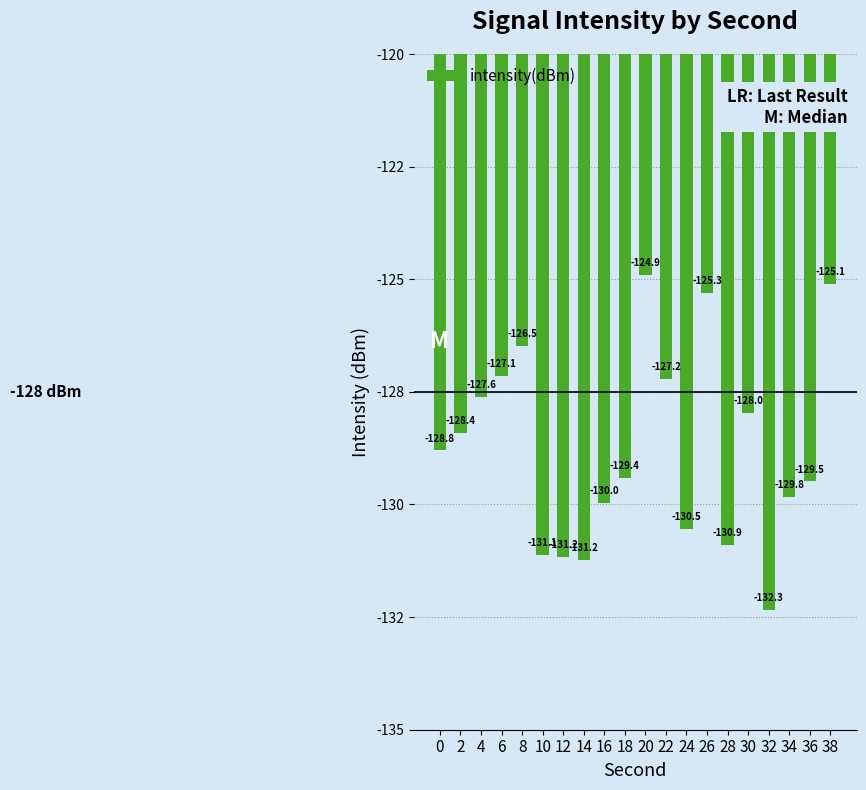

Reading left to right, what are all the values shown in this chart?

0=-128.8	2=-128.4	4=-127.6	6=-127.1	8=-126.5	10=-131.1	12=-131.2	14=-131.2	16=-130.0	18=-129.4	20=-124.9	22=-127.2	24=-130.5	26=-125.3	28=-130.9	30=-128.0	32=-132.3	34=-129.8	36=-129.5	38=-125.1